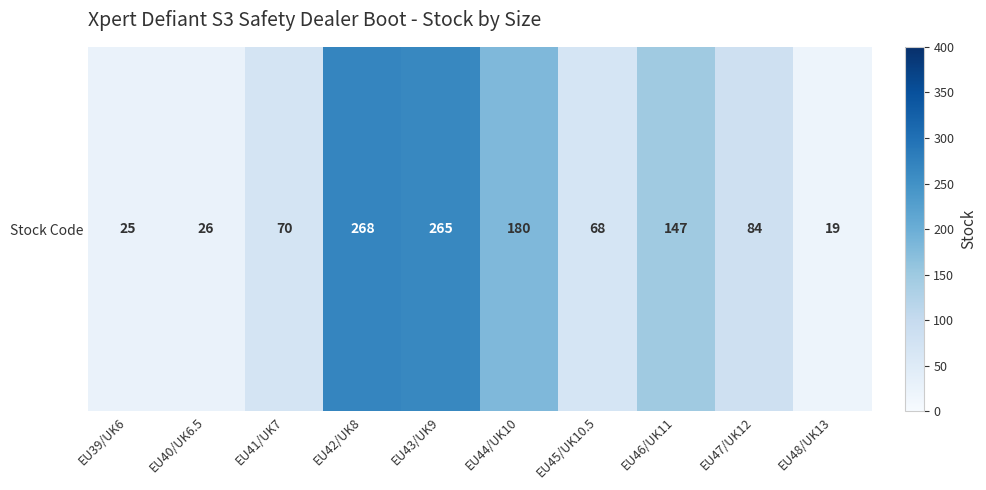

How many values are below 84?

5